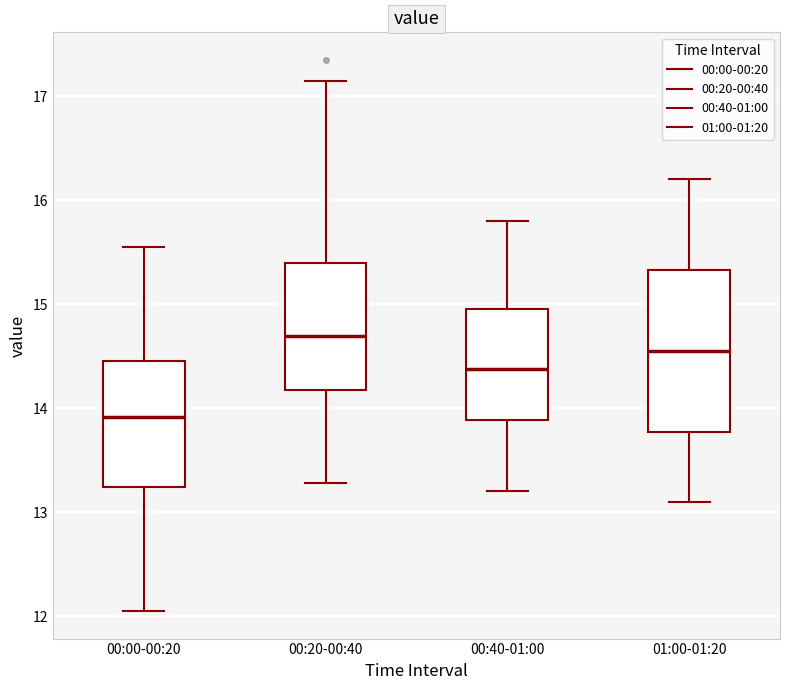

Reading left to right, transcribe this box plot: for each box, give where its median line is, the range the box spans, and where its two whiskers end, as read against the y-axis. The values are not printed on the chart, so give them approximately, as read against the axis.

00:00-00:20: median 13.9, box 13.2 to 14.5, whiskers 12.1 to 15.6
00:20-00:40: median 14.7, box 14.2 to 15.4, whiskers 13.3 to 17.2
00:40-01:00: median 14.4, box 13.9 to 15.0, whiskers 13.2 to 15.8
01:00-01:20: median 14.6, box 13.8 to 15.3, whiskers 13.1 to 16.2